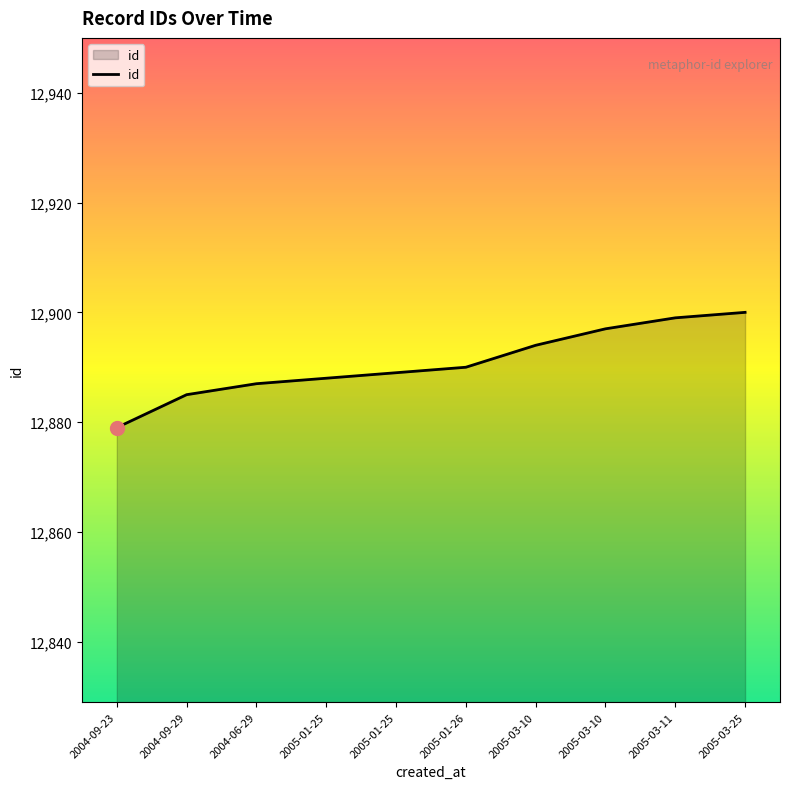

Does the chart have visible grid lines?

No